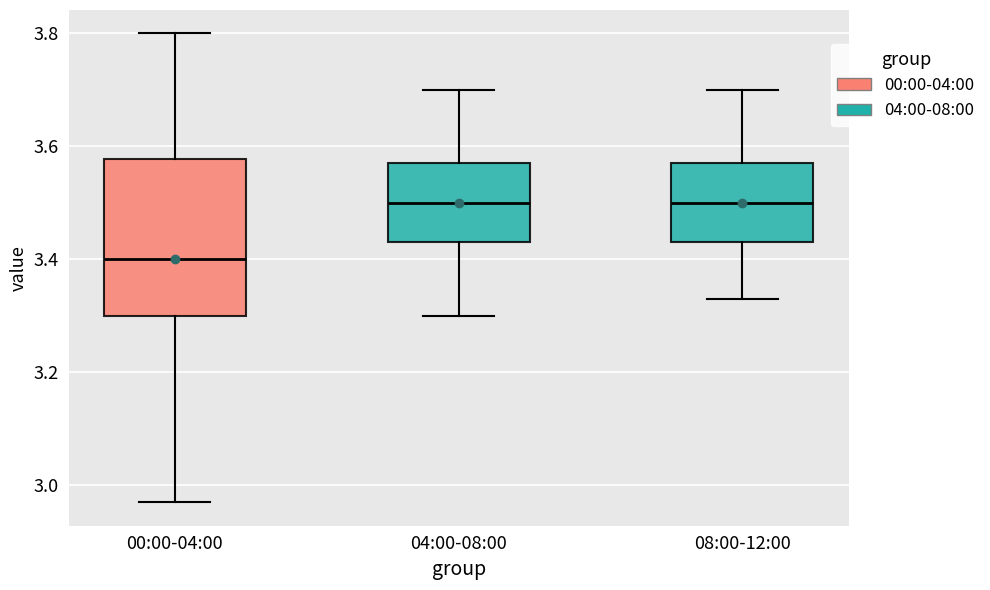

Which box has the lowest median line?

00:00-04:00